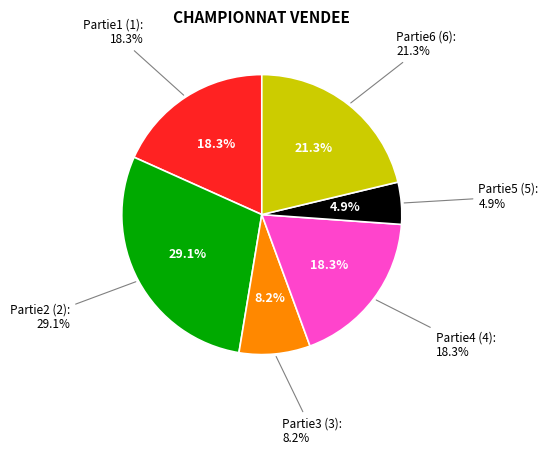

Is it true that Partie1 is 1% of the pie?

False